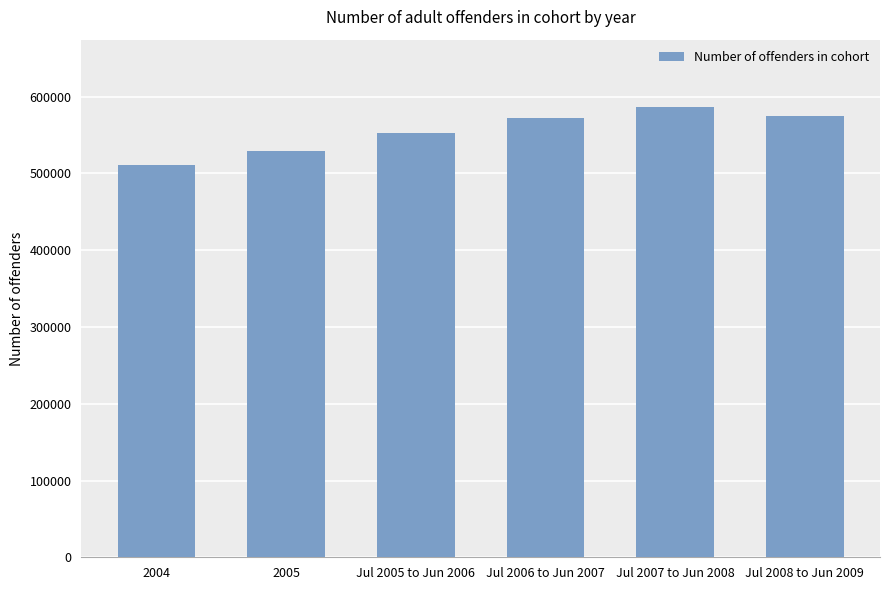

What is the greatest value displayed?

586283